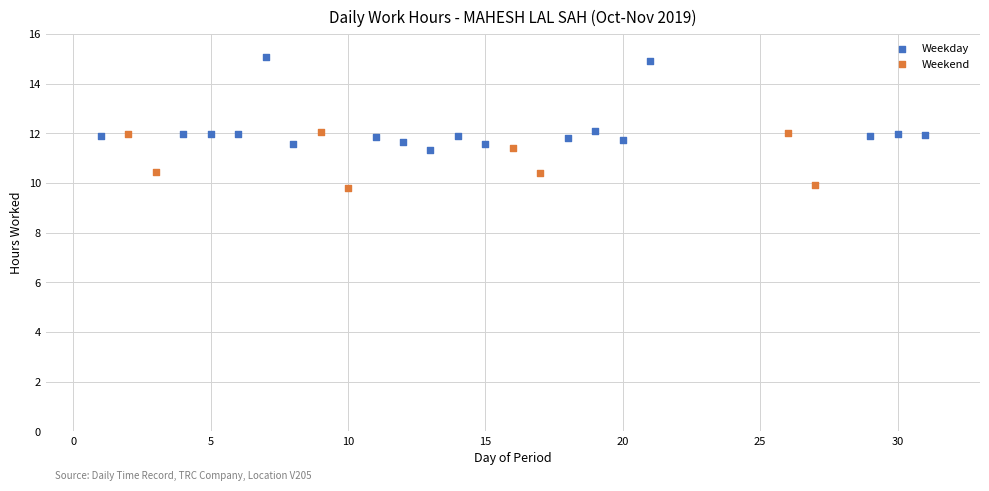

Which series reaches the maximum Y coordinate?

Weekday